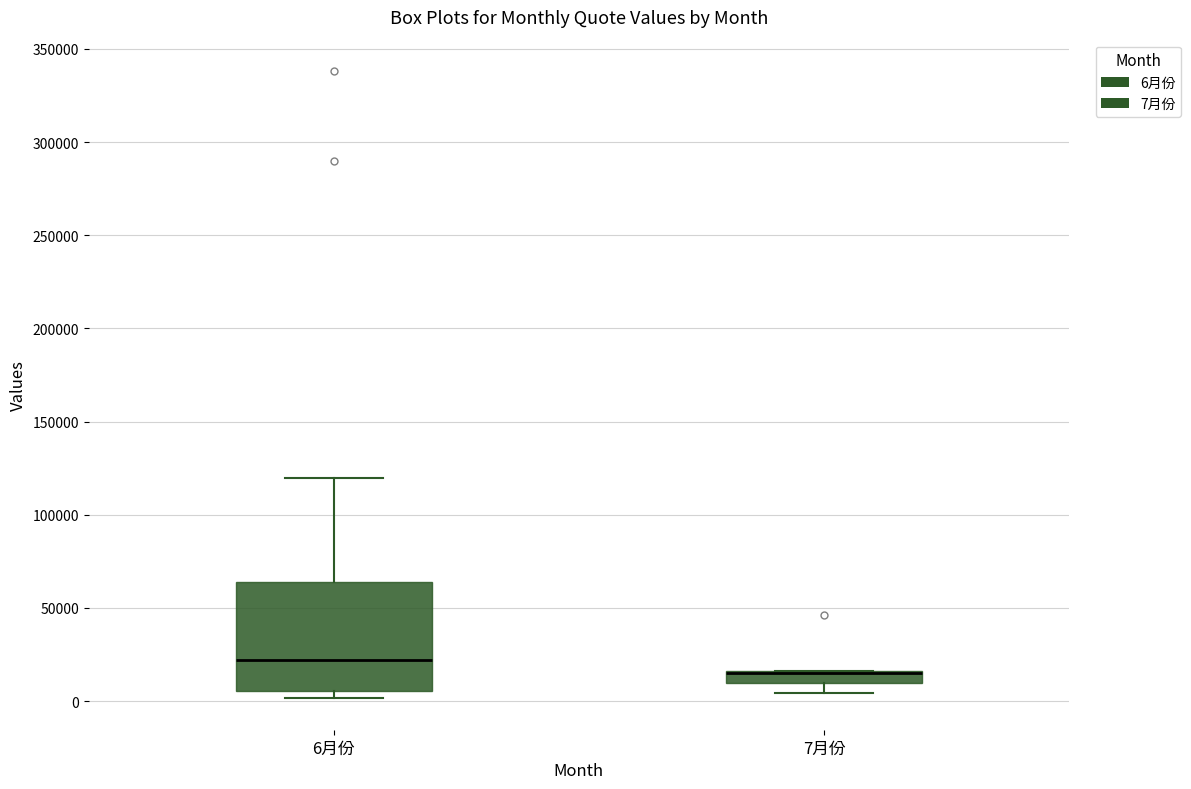

Comparing the boxes themselves (not the whiskers), which one is the tallest?

6月份